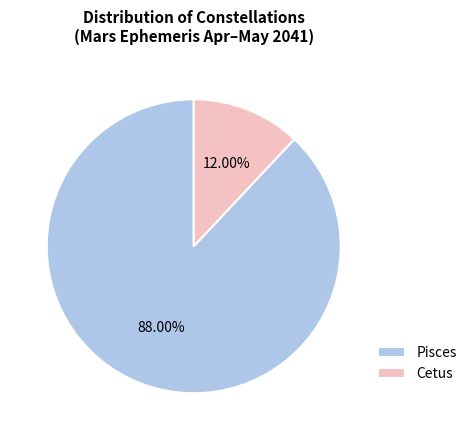

True or false: Cetus accounts for 3% of the total.

False